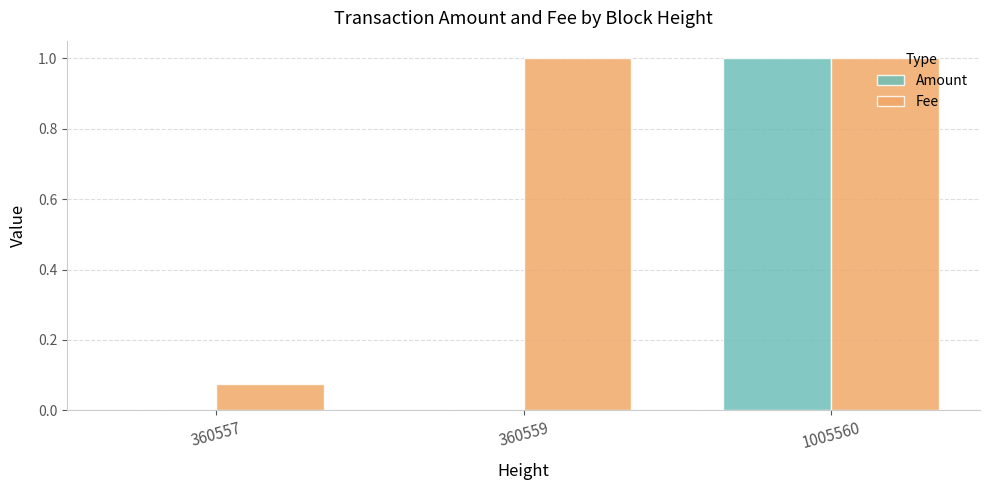

How many distinct data groups are displayed?

2